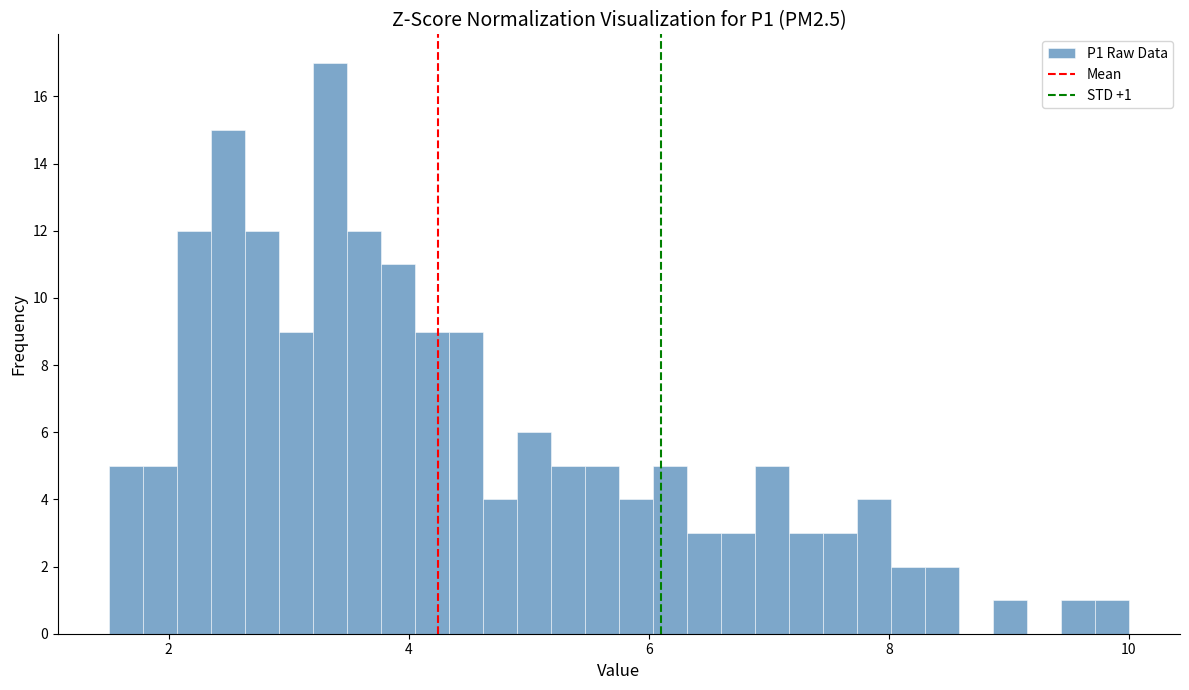

Around what value on the x-axis is the tallest bar? Give the approximate position of its centre, as read against the axis.

3.4